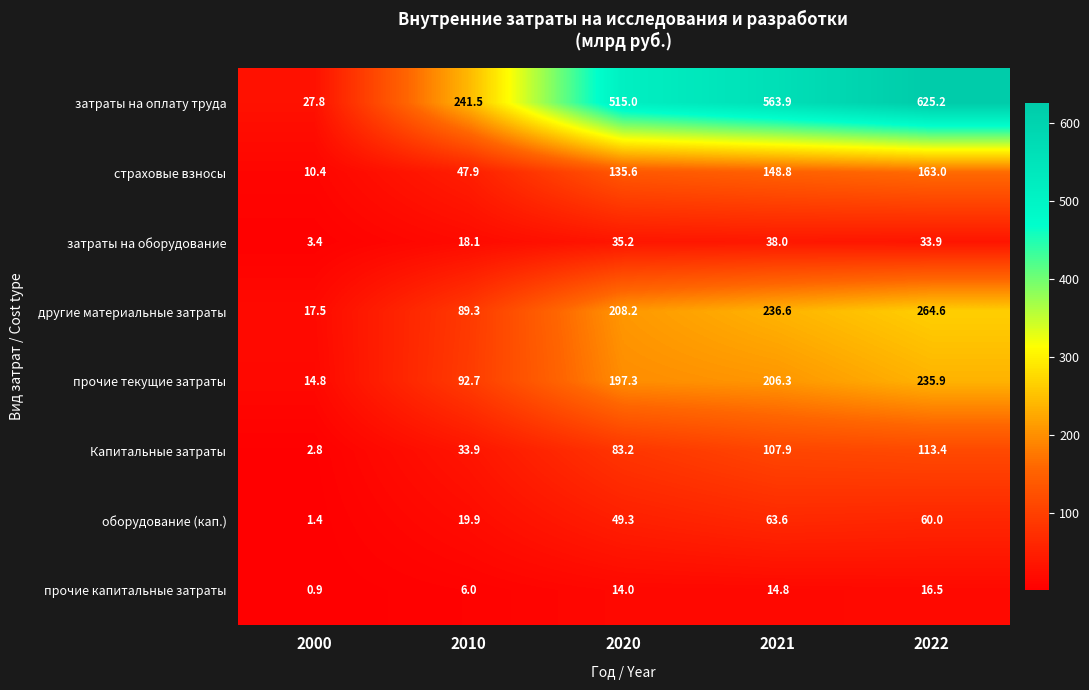

Between 2020 and 2022, which series saw the biggest shift?

затраты на оплату труда